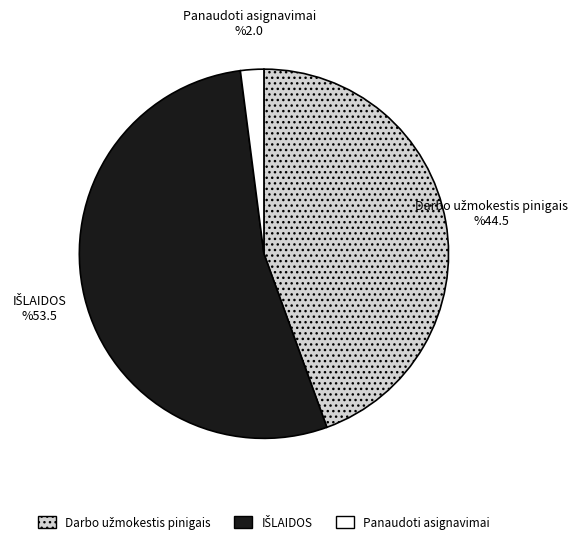

What is the smallest slice in the pie chart?

Panaudoti asignavimai